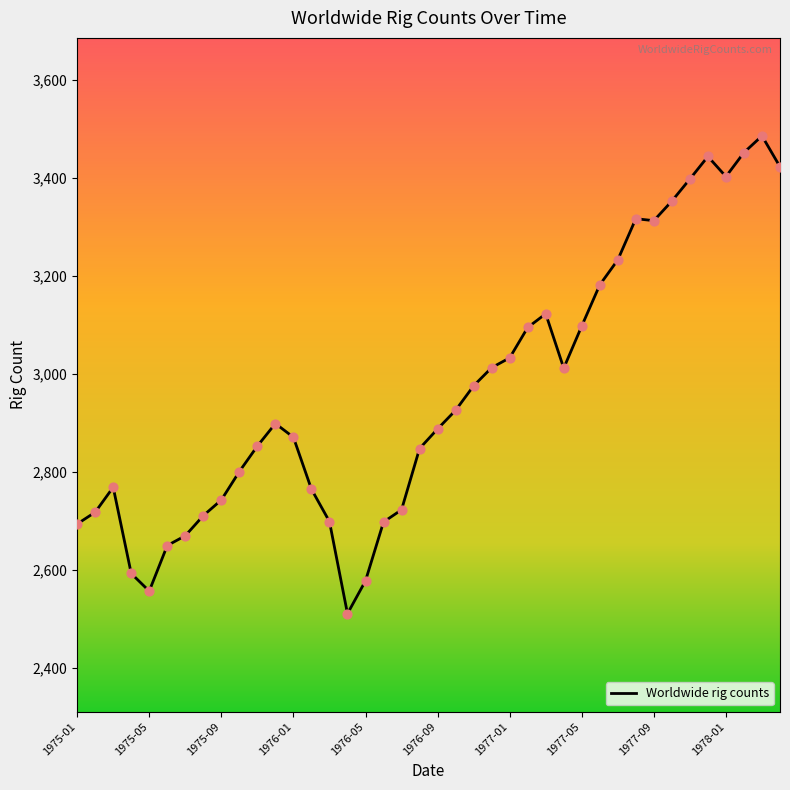

What is the smallest value displayed?

2511